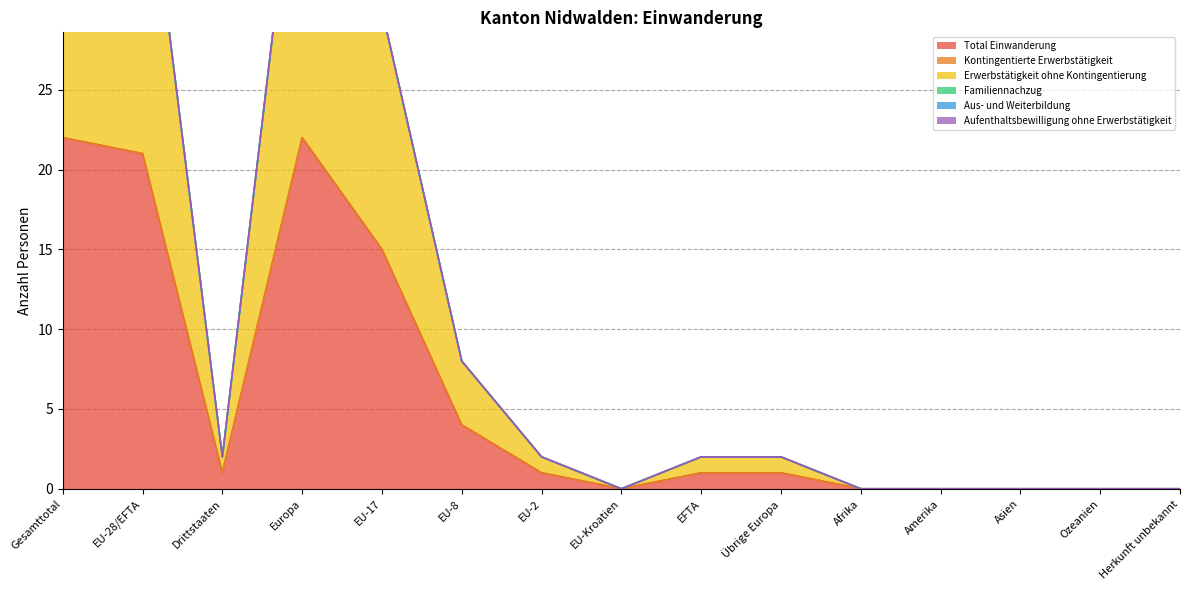

Reading left to right, extract all data points from this chart.

Total Einwanderung: 22	21	1	22	15	4	1	0	1	1	0	0	0	0	0
Kontingentierte Erwerbstätigkeit: 0	0	0	0	0	0	0	0	0	0	0	0	0	0	0
Erwerbstätigkeit ohne Kontingentierung: 22	21	1	22	15	4	1	0	1	1	0	0	0	0	0
Familiennachzug: 0	0	0	0	0	0	0	0	0	0	0	0	0	0	0
Aus- und Weiterbildung: 0	0	0	0	0	0	0	0	0	0	0	0	0	0	0
Aufenthaltsbewilligung ohne Erwerbstätigkeit: 0	0	0	0	0	0	0	0	0	0	0	0	0	0	0